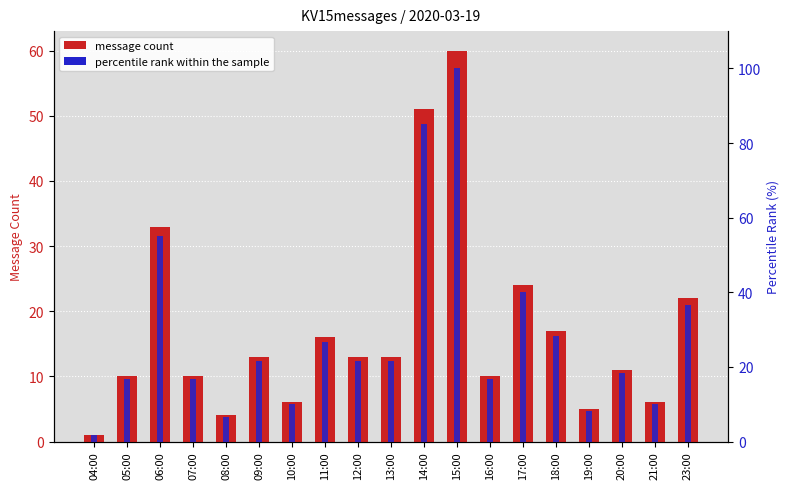

At which label is percentile rank within the sample closest to 50?

06:00